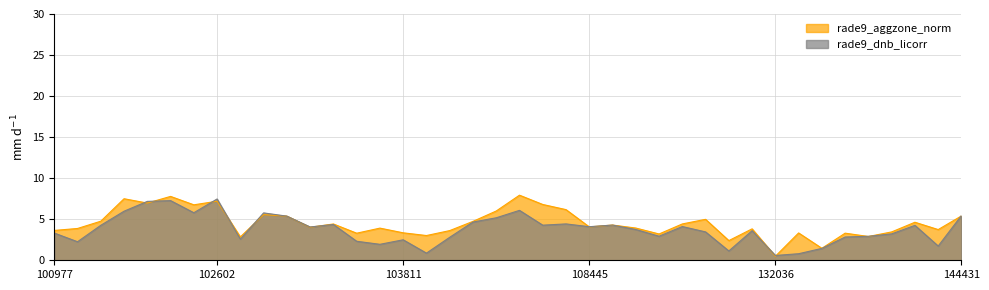

Reading left to right, list all the values displayed in this chart.

rade9_aggzone_norm: 3.6	3.9	4.8	7.5	7.0	7.8	6.8	7.2	2.8	5.6	5.4	4.0	4.4	3.3	3.9	3.3	3.0	3.6	4.7	6.0	7.9	6.8	6.2	4.1	4.3	3.9	3.2	4.4	5.0	2.4	3.8	0.5	3.3	1.5	3.3	2.9	3.5	4.6	3.7	5.4
rade9_dnb_licorr: 3.3	2.3	4.3	6.0	7.2	7.3	5.8	7.5	2.6	5.8	5.4	4.1	4.4	2.3	1.9	2.5	0.9	2.8	4.7	5.2	6.1	4.3	4.4	4.1	4.3	3.7	2.9	4.1	3.5	1.1	3.6	0.6	0.8	1.4	2.8	2.9	3.2	4.3	1.7	5.4